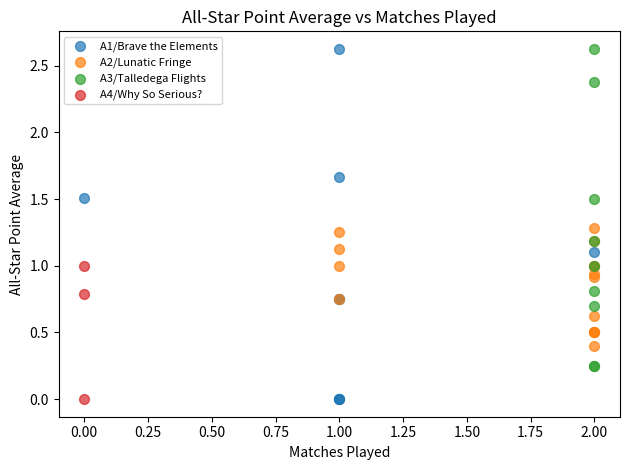

Which series has the largest Y range (max minus min)?

A1/Brave the Elements